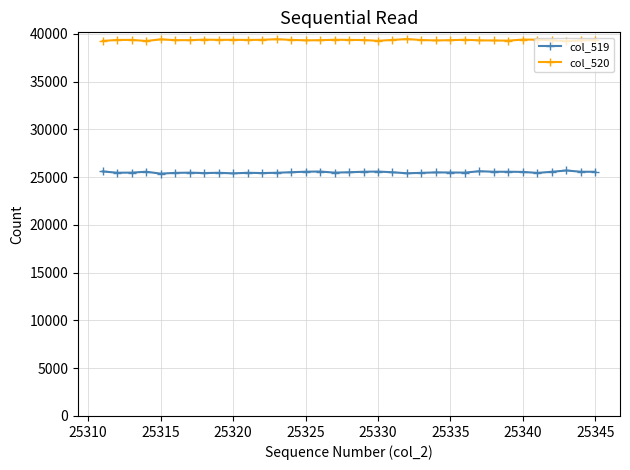

List the series in order of their peak value, highest first.

col_520, col_519